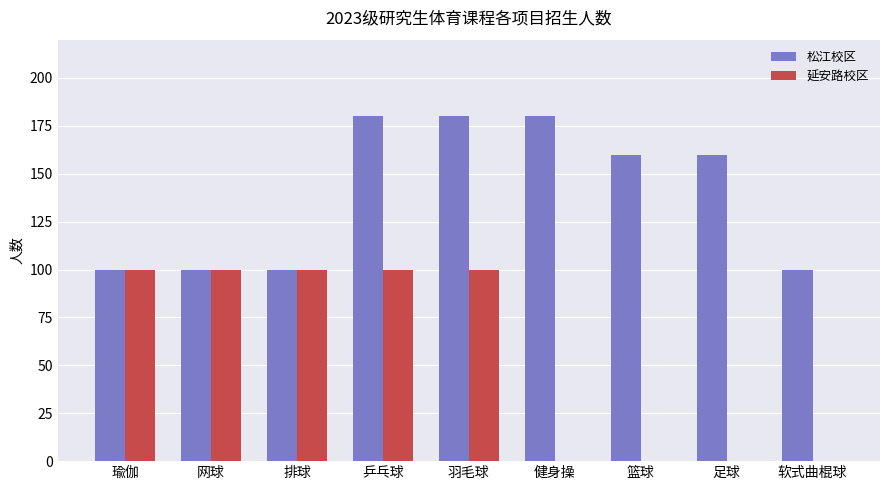

Does the chart contain stacked bars?

No